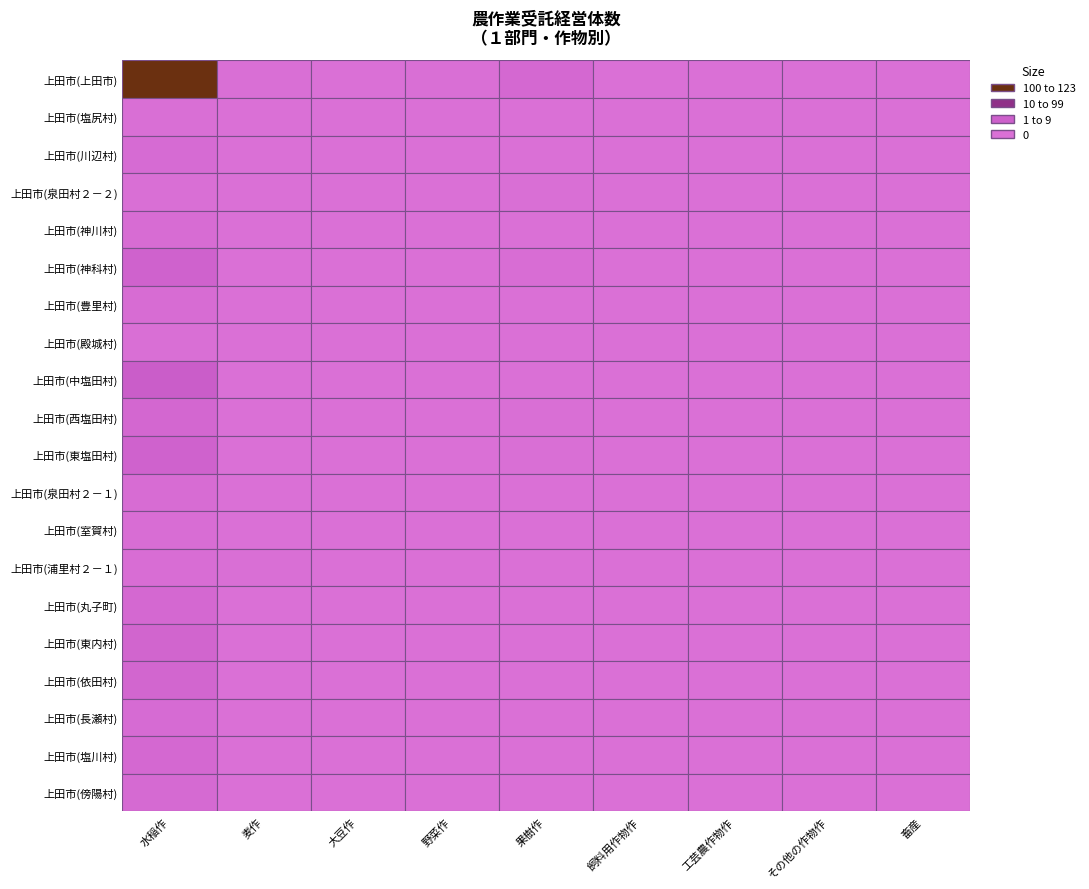

The 上田市(丸子町) series shows 0 at 上田市(神科村). True or false?

True